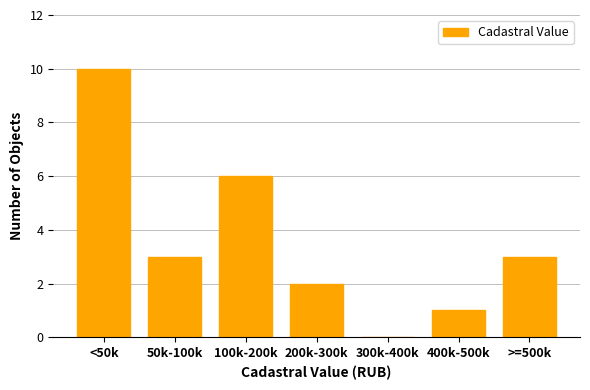

Reading right to left, what are all the values shown in this chart?

>=500k=3	400k-500k=1	300k-400k=0	200k-300k=2	100k-200k=6	50k-100k=3	<50k=10